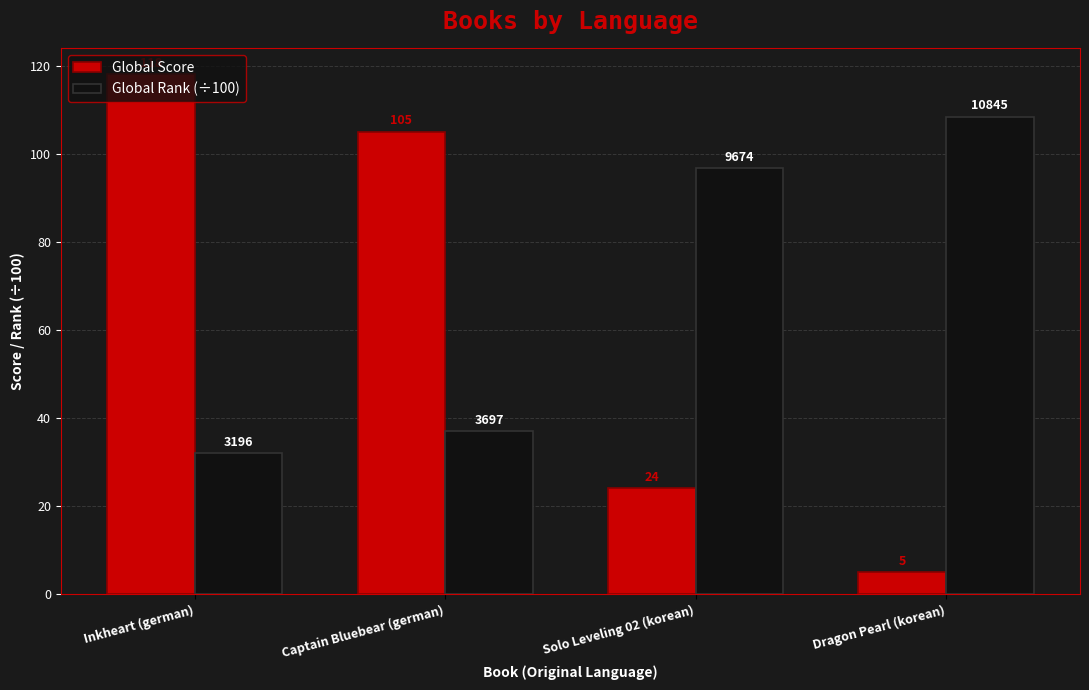

How many data points in Global Score are less than 105?

2